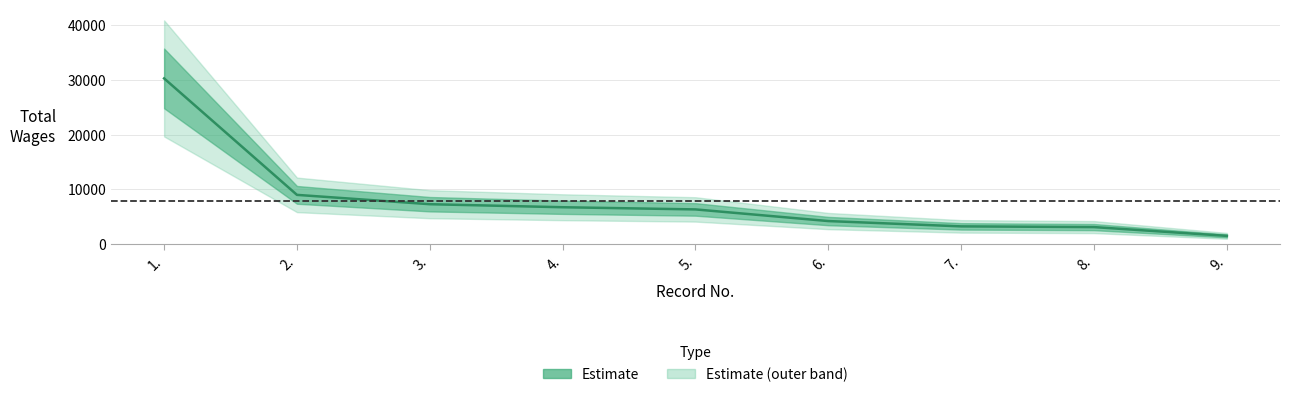

List the labels in order of value, largest first.

1., 2., 3., 4., 5., 6., 7., 8., 9.